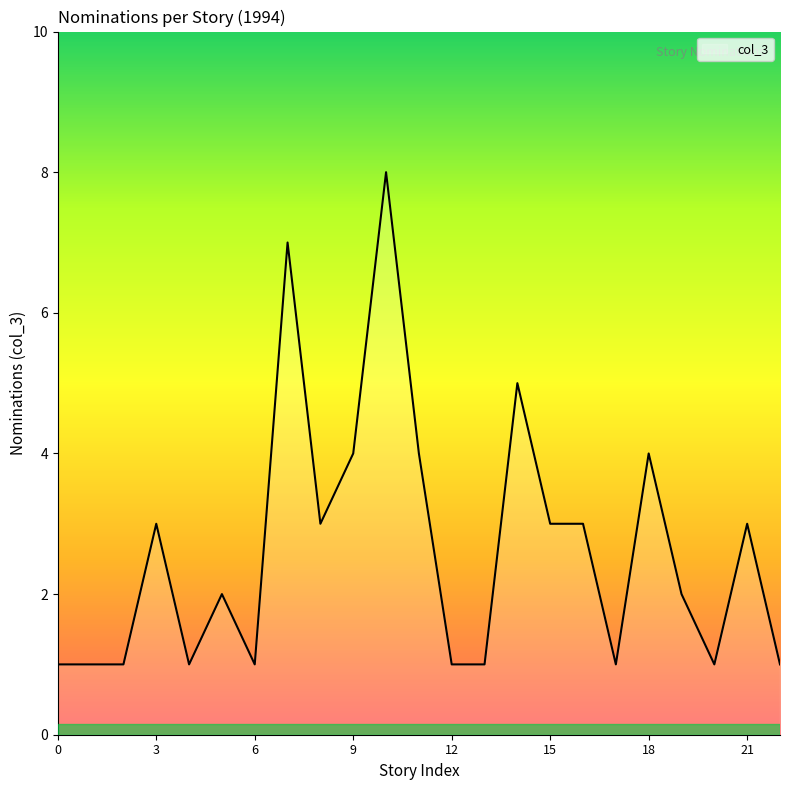

What is the difference between the maximum and minimum values?

7